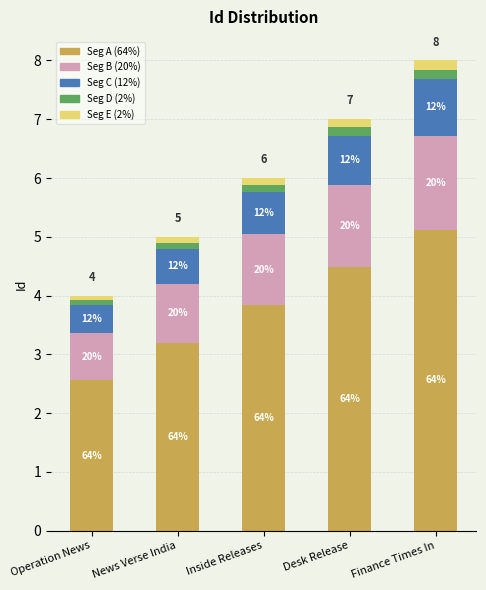

What is the total value across all series at Inside Releases?

6.0